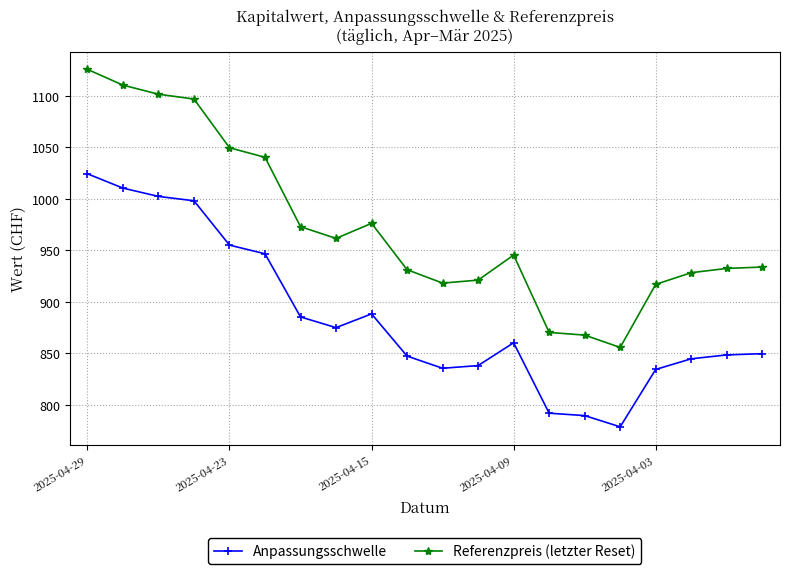

True or false: Anpassungsschwelle and Referenzpreis (letzter Reset) intersect in this chart.

False